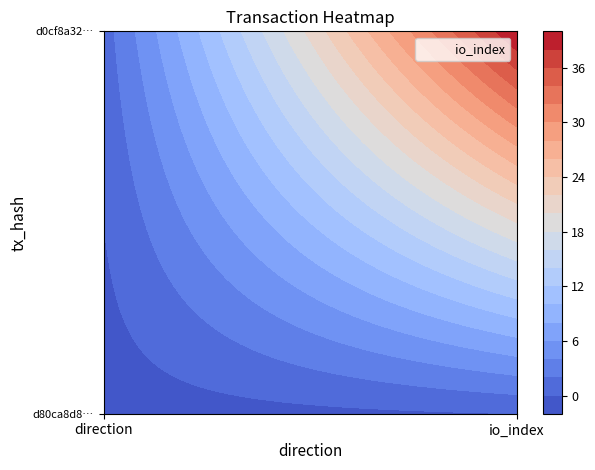

How many values in d80ca8d8244c9f68782a7feacdccff148056223 are below zero?

1